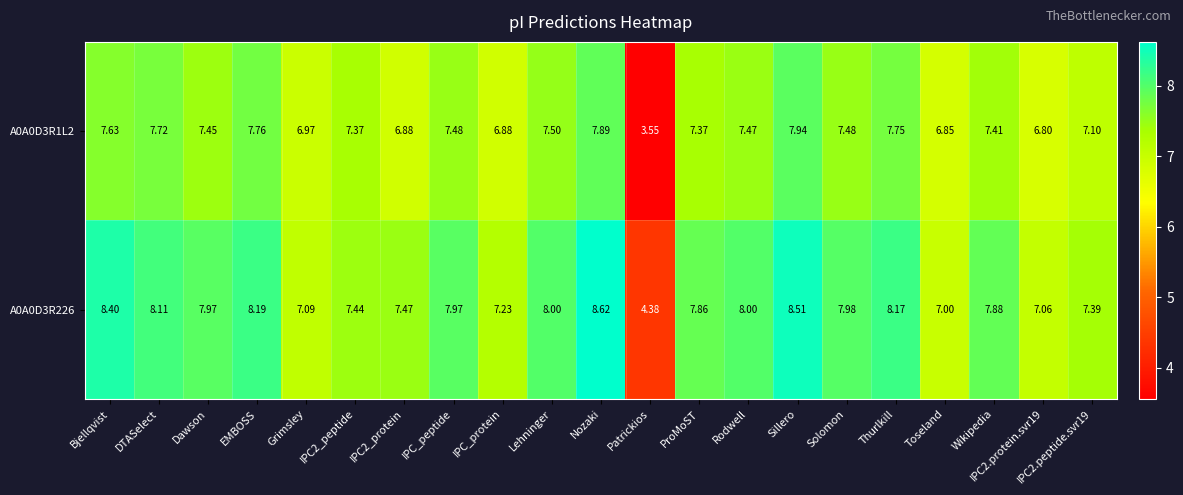

Is the value of A0A0D3R226 at Solomon greater than the value of A0A0D3R1L2 at DTASelect?

Yes